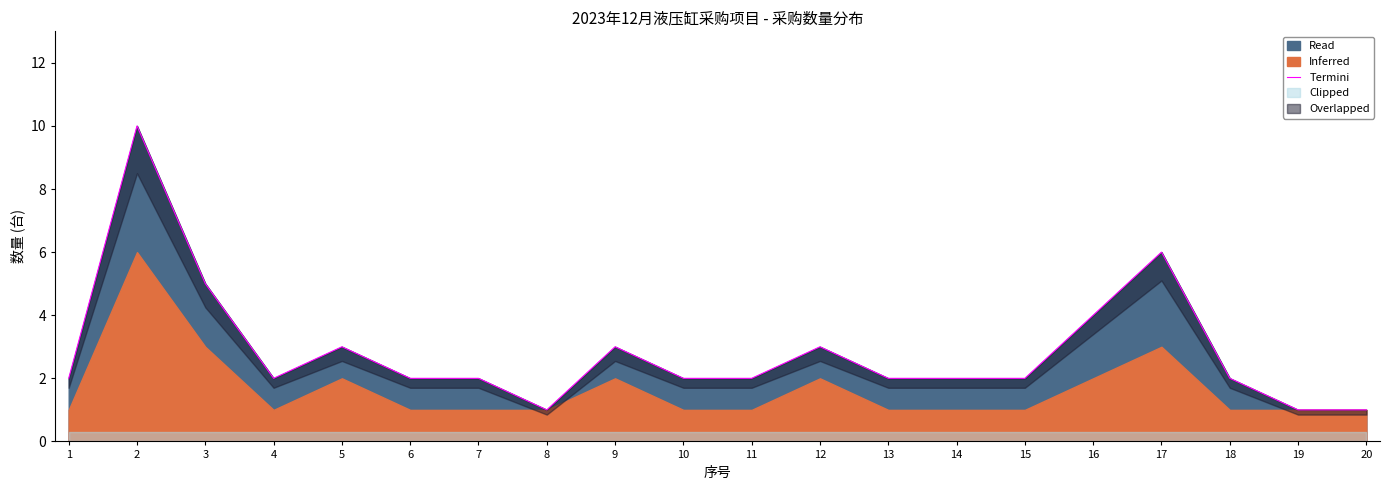

Is it true that the value at 9 is 5?

False